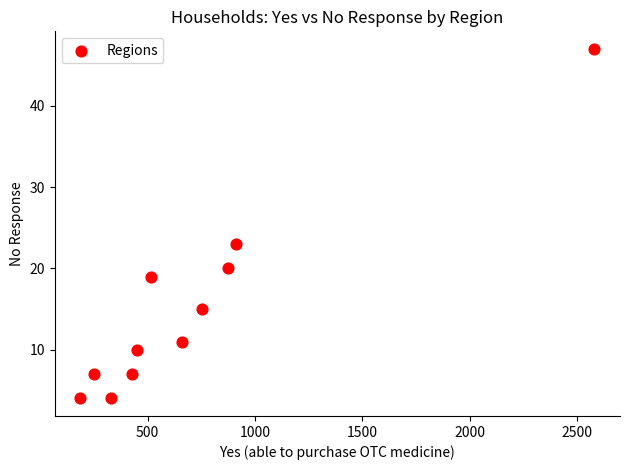

What Y value in the scatter plot is closest to 25?

23